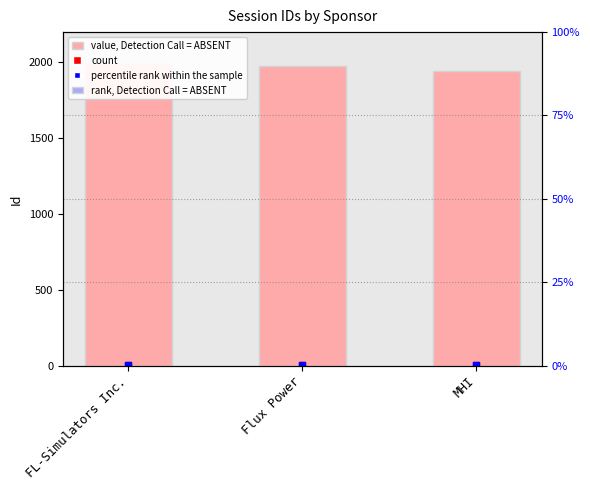

The value at FL-Simulators Inc. is 1994. True or false?

True